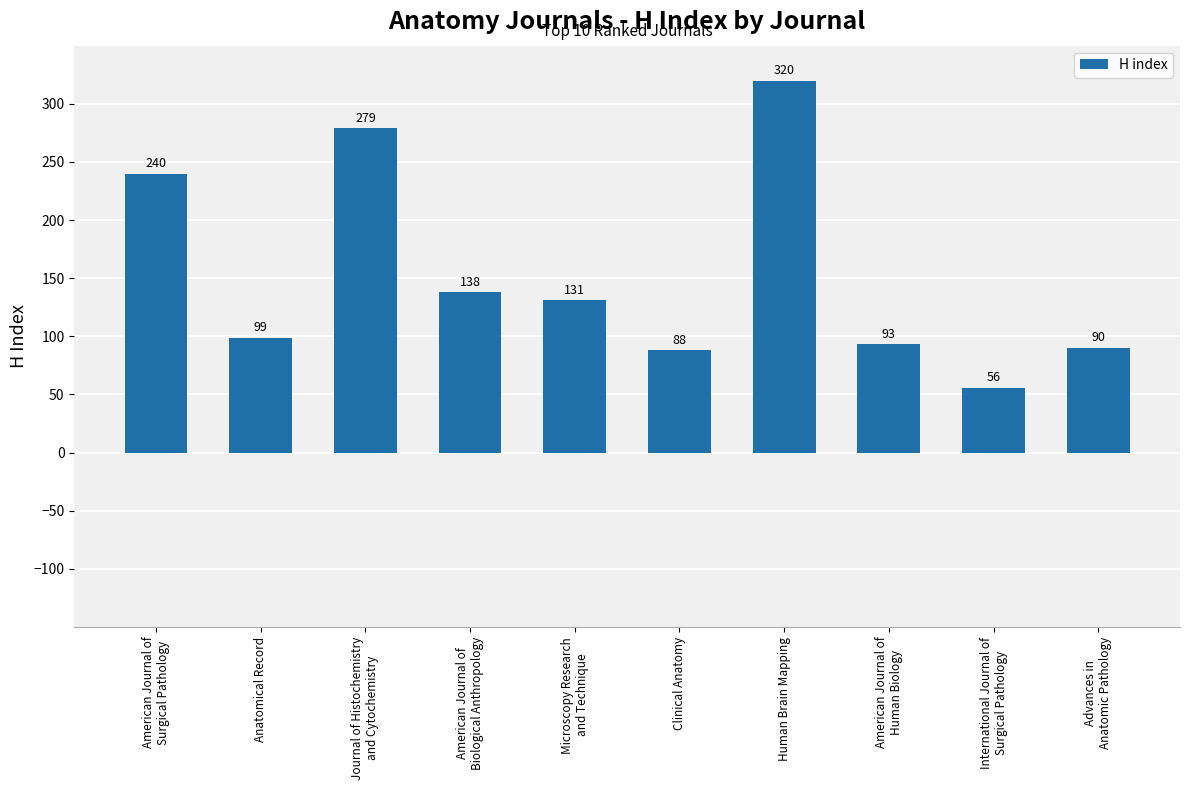

Reading left to right, what are all the values shown in this chart?

American Journal of
Surgical Pathology=240	Anatomical Record=99	Journal of Histochemistry
and Cytochemistry=279	American Journal of
Biological Anthropology=138	Microscopy Research
and Technique=131	Clinical Anatomy=88	Human Brain Mapping=320	American Journal of
Human Biology=93	International Journal of
Surgical Pathology=56	Advances in
Anatomic Pathology=90